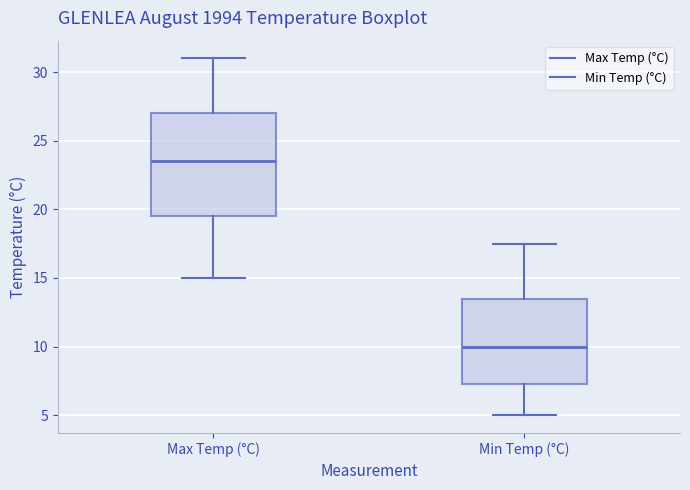

Which box is the tallest, from its lower edge to its upper edge?

Max Temp (°C)